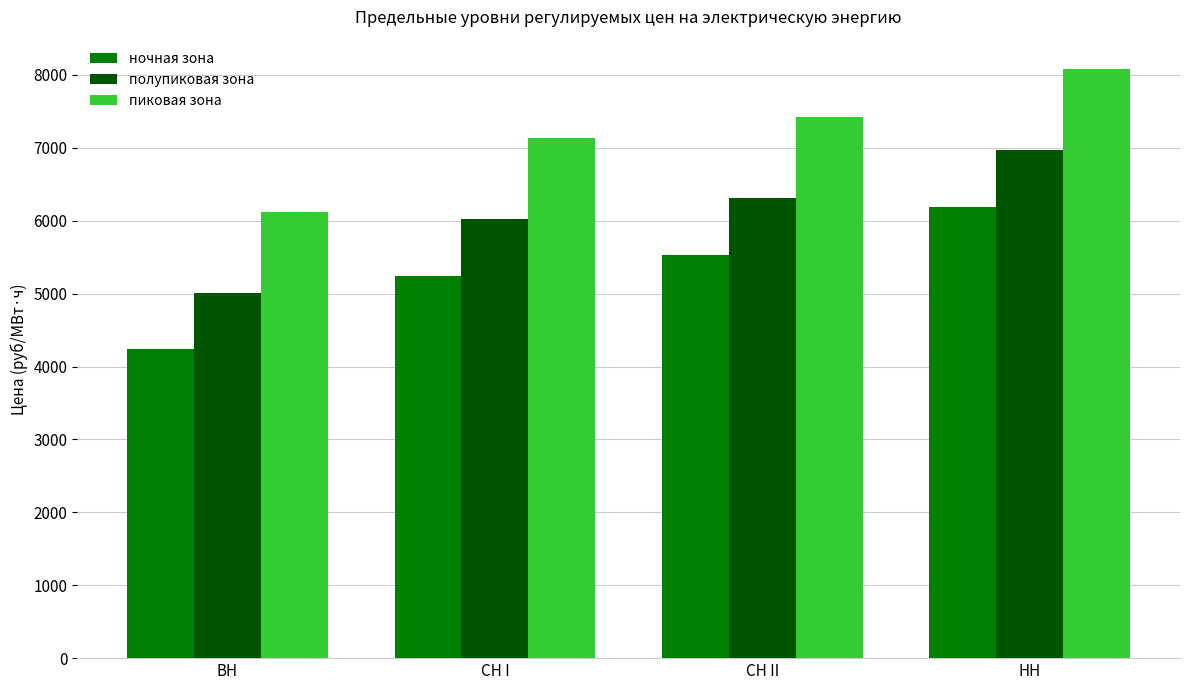

Reading left to right, extract all data points from this chart.

ночная зона: 4238.7	5246.4	5534.9	6192.8
полупиковая зона: 5012.3	6020.0	6308.5	6966.4
пиковая зона: 6125.1	7132.8	7421.3	8079.2